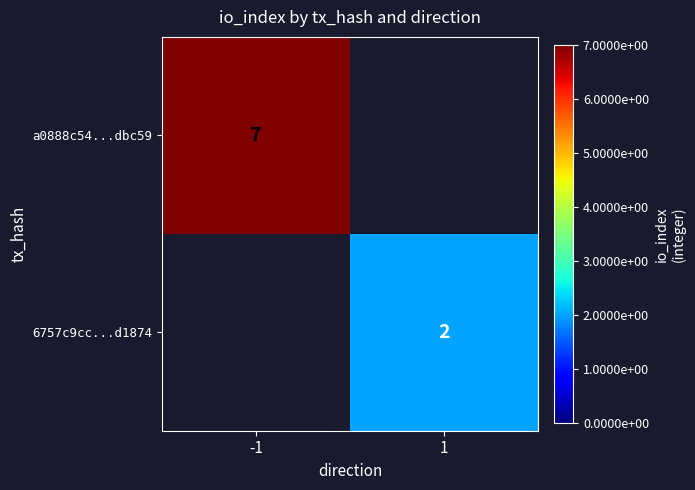

Which has a higher value, 1 or -1?

-1